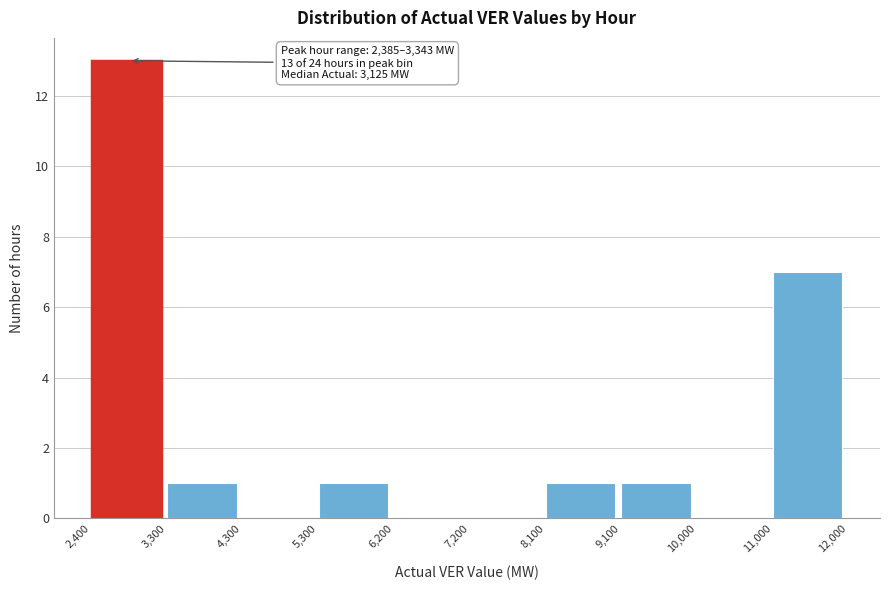

Which range on the x-axis has the tallest bar?

2,400 to 3,300